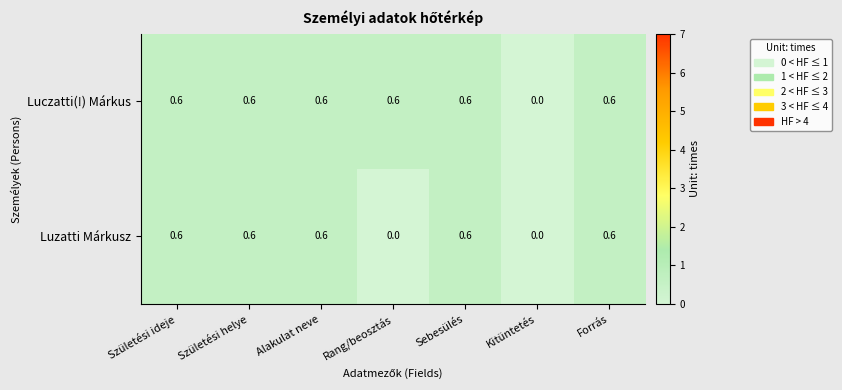

Rank the series by their average value, from lowest to highest.

Luzatti Márkusz, Luczatti(!) Márkus